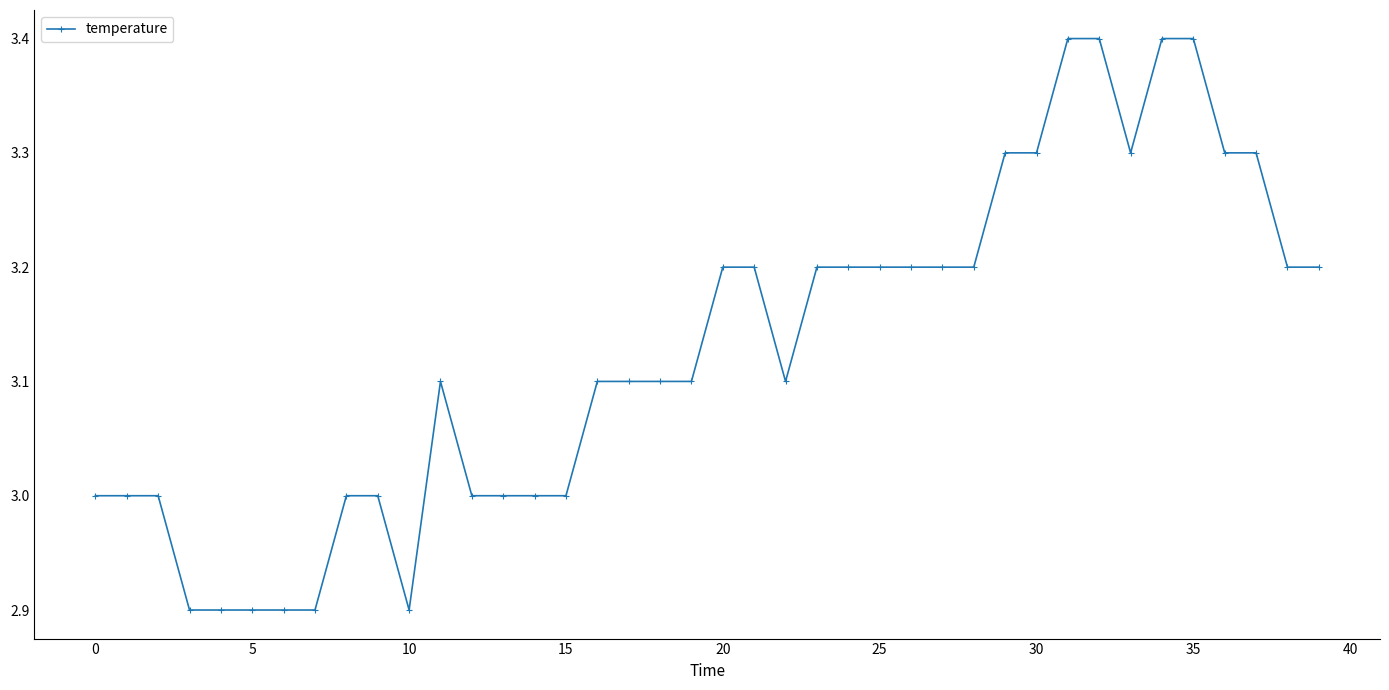

What is the sum of all values?

125.1